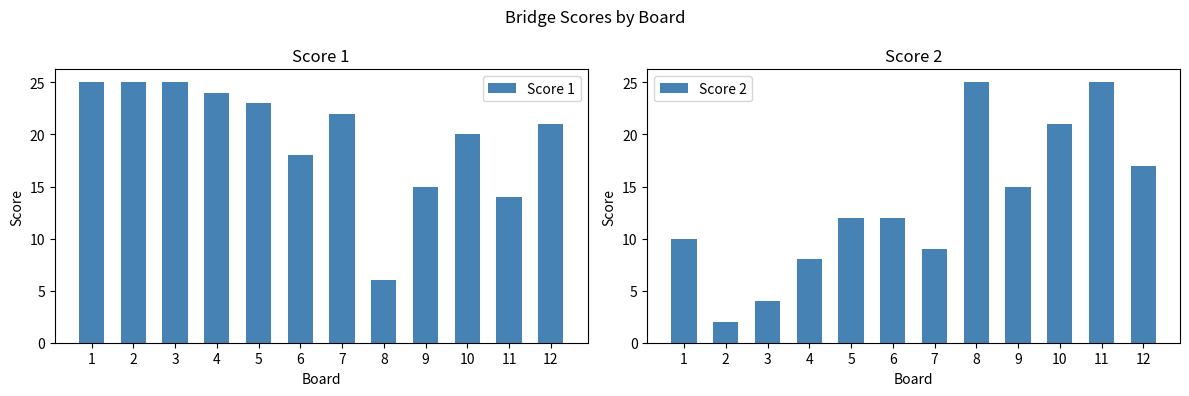

What is the lowest value of the Score 2 series?

2